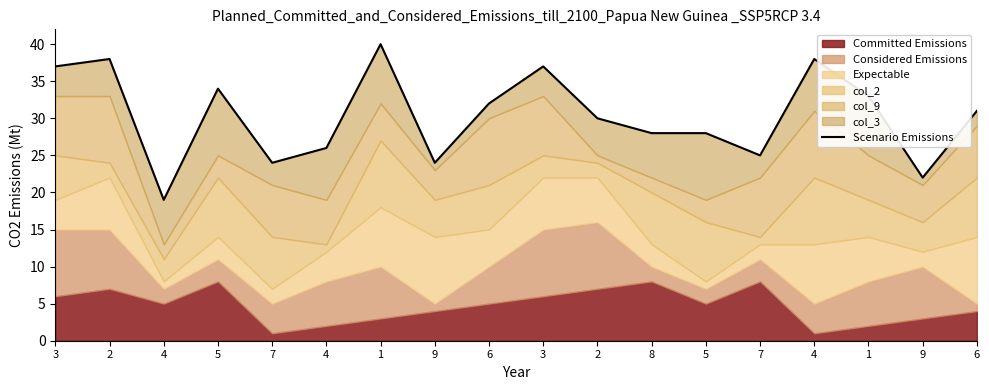

What is the smallest value displayed?

19